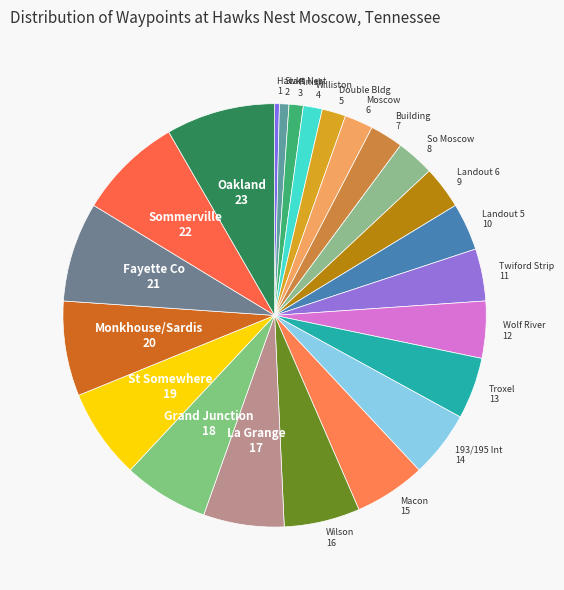

True or false: 193/195 Int accounts for 12% of the total.

False